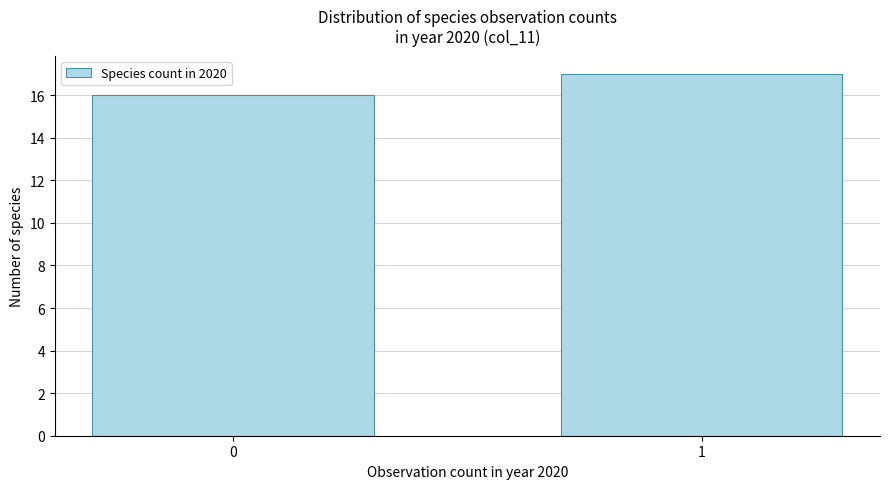

Reading left to right, list all the values displayed in this chart.

0=16	1=17